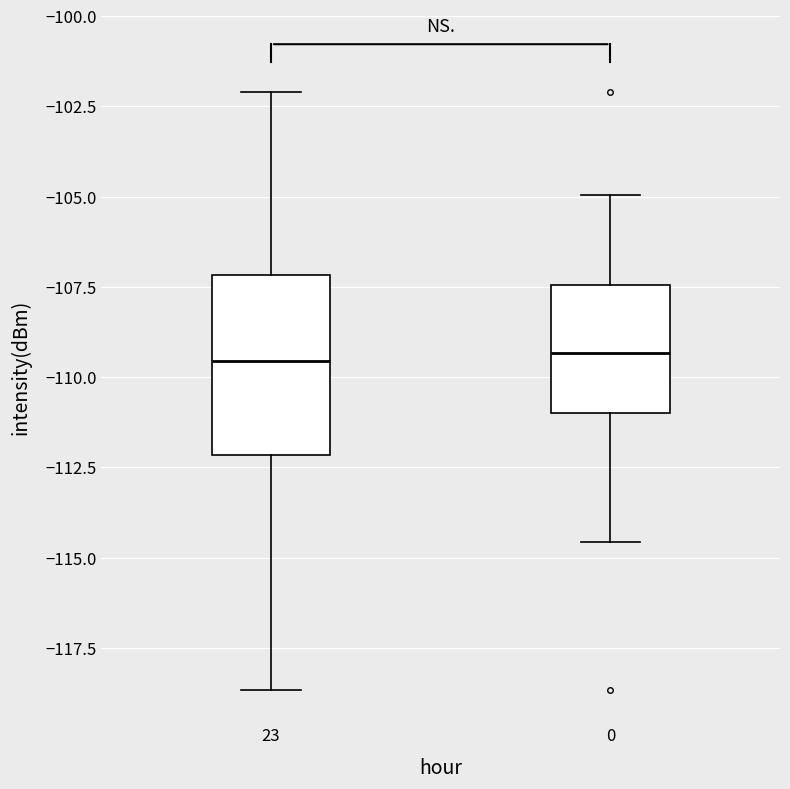

Which box is the tallest, from its lower edge to its upper edge?

23